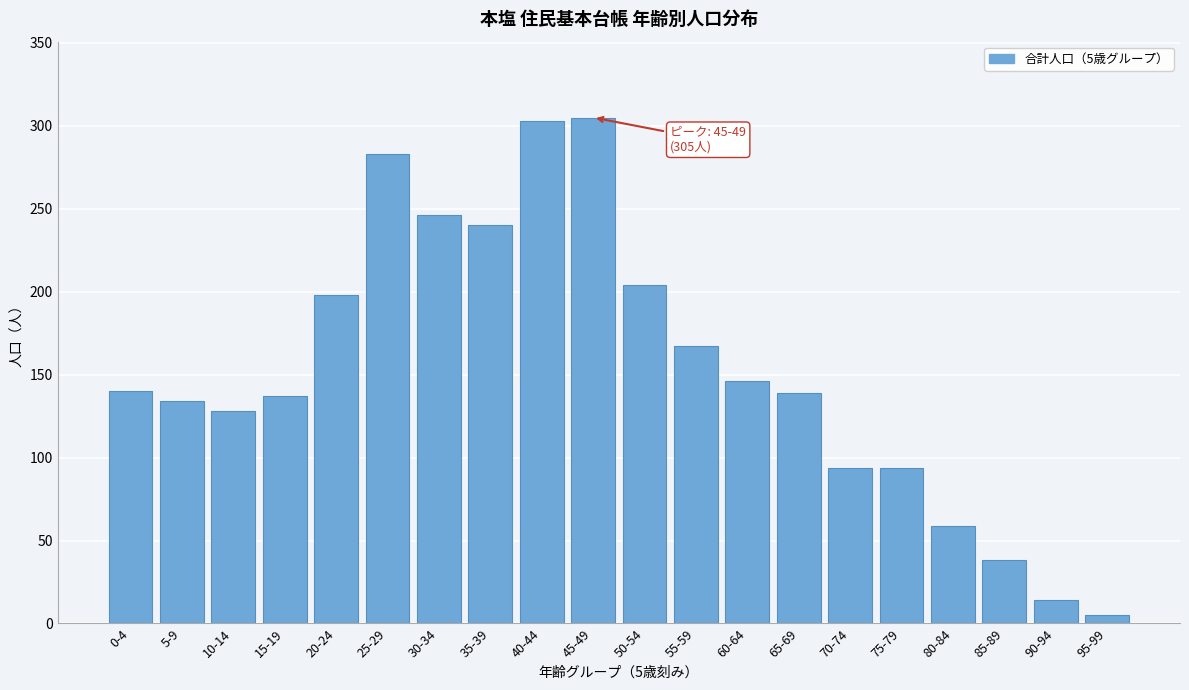

What is the average value?

154